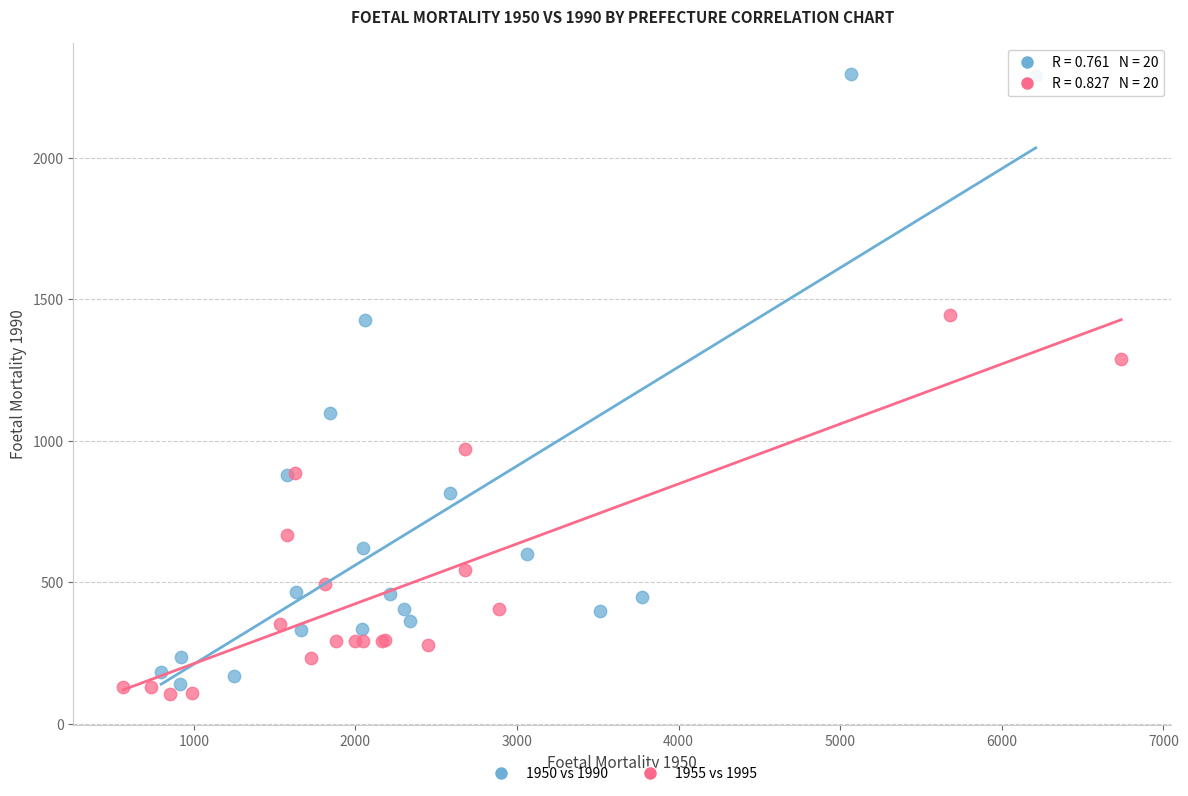

What are all the series names shown in the legend?

1950 vs 1990, 1955 vs 1995